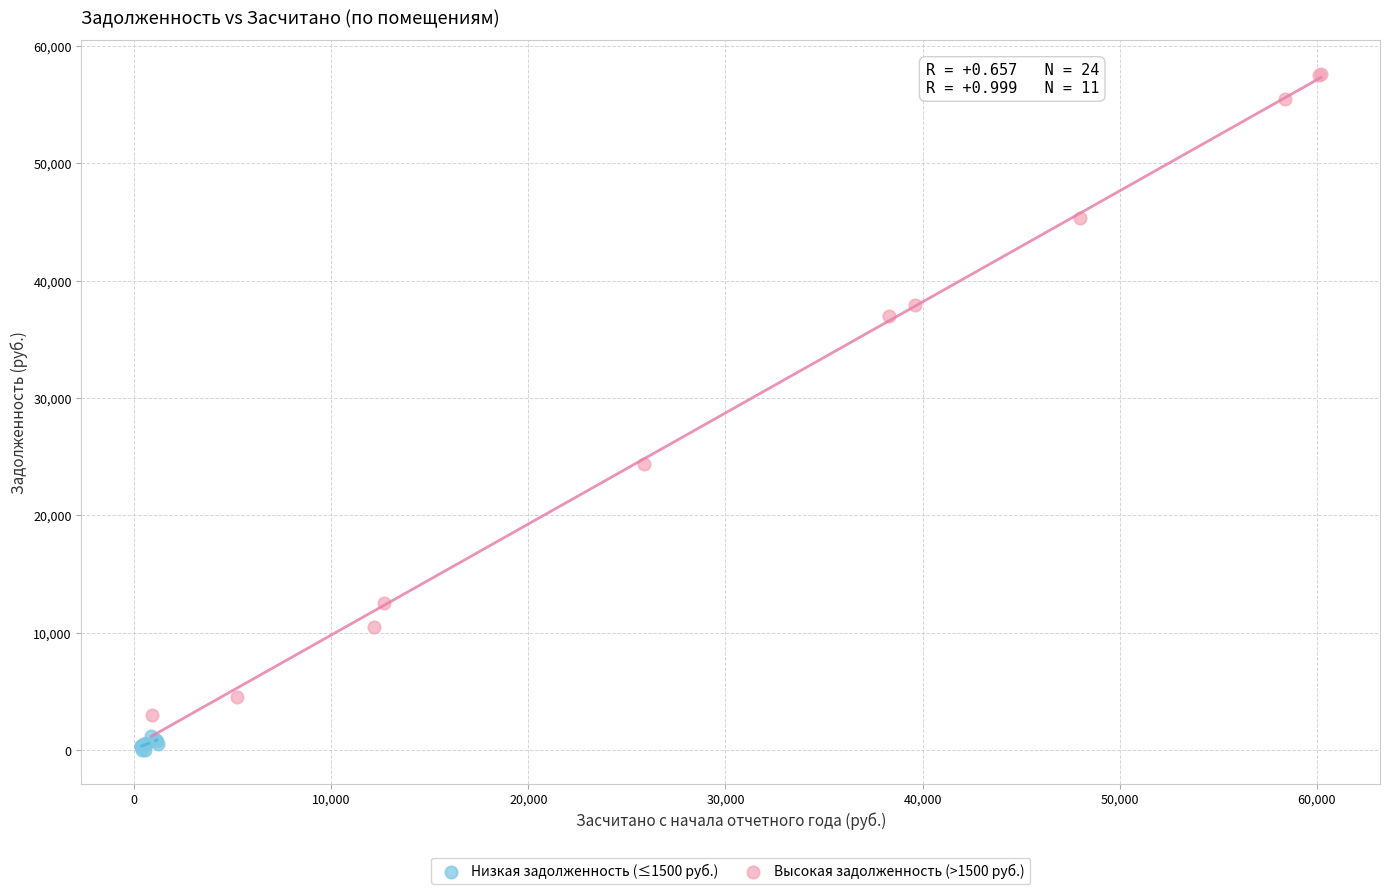

Which series has the largest Y range (max minus min)?

Высокая задолженность (>1500 руб.)